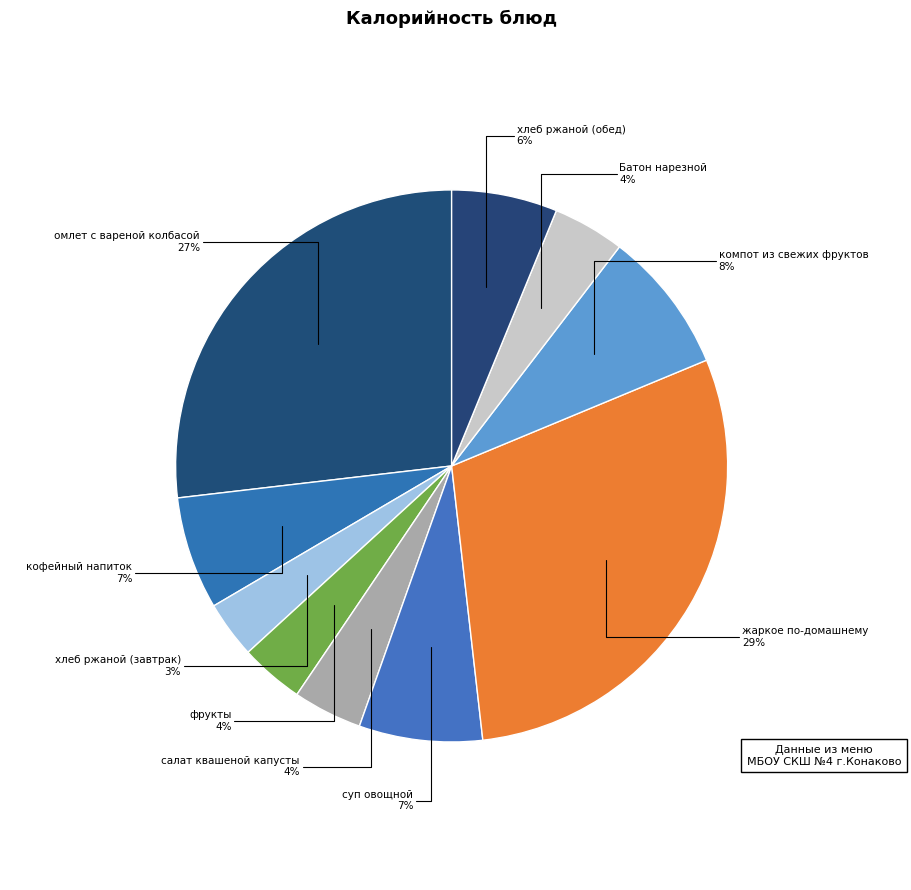

The хлеб ржаной (обед) slice represents 6% of the pie. True or false?

True